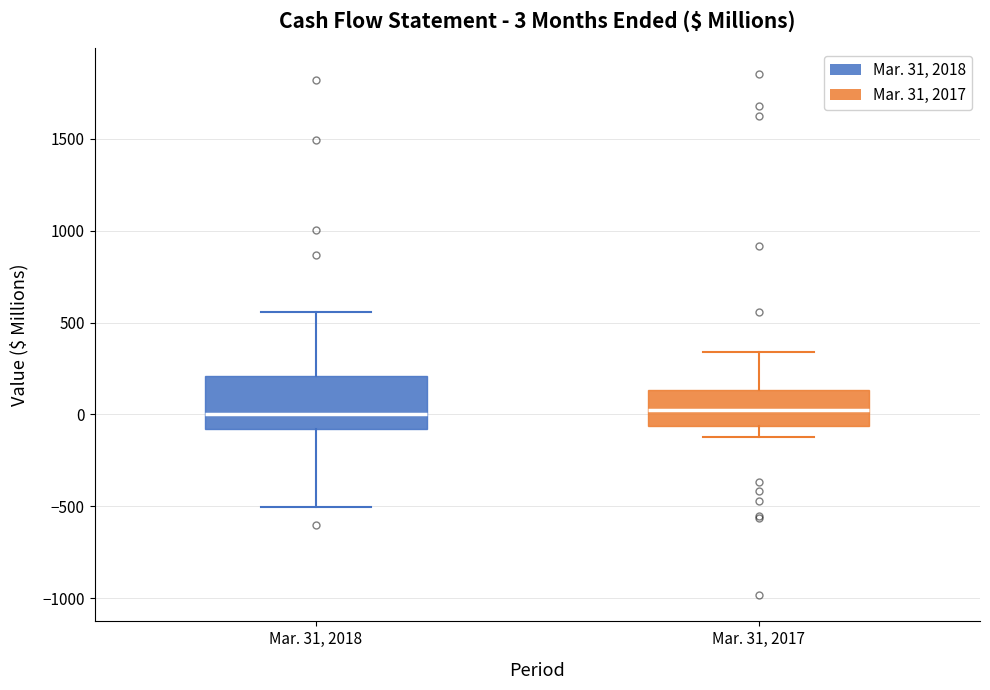

Comparing the boxes themselves (not the whiskers), which one is the tallest?

Mar. 31, 2018